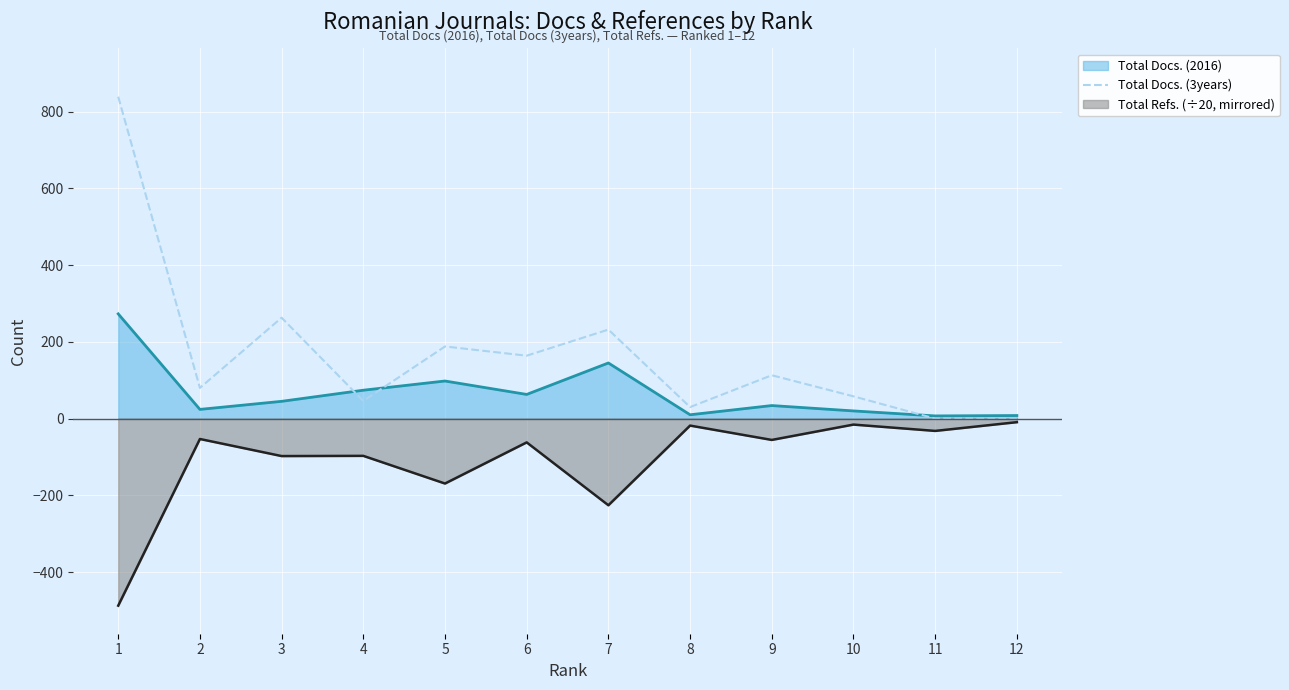

Which series has the largest total across all categories?

Total Docs. (3years)